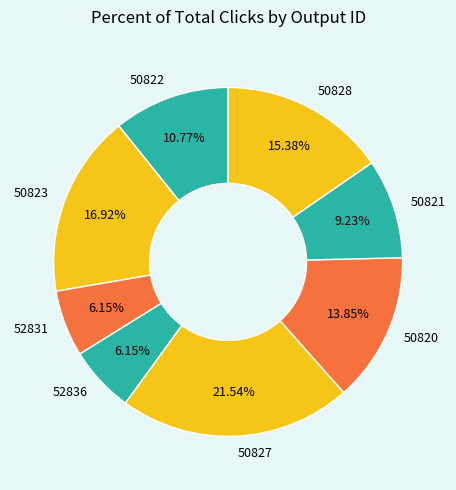

The 52831 slice represents 1% of the pie. True or false?

False